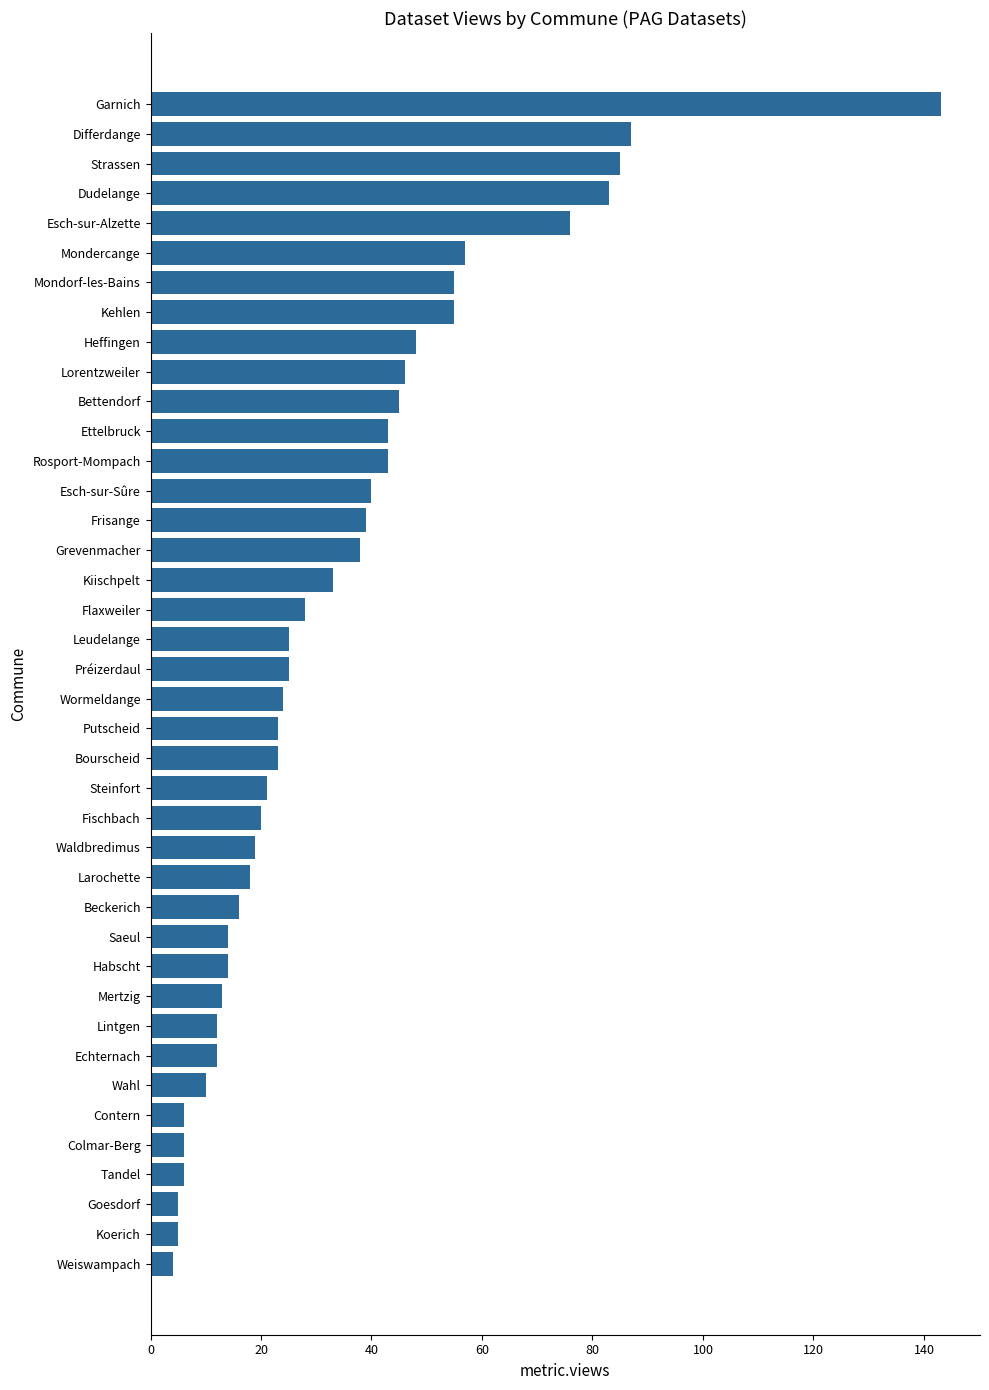

Is it true that the value at Esch-sur-Alzette is 76?

True